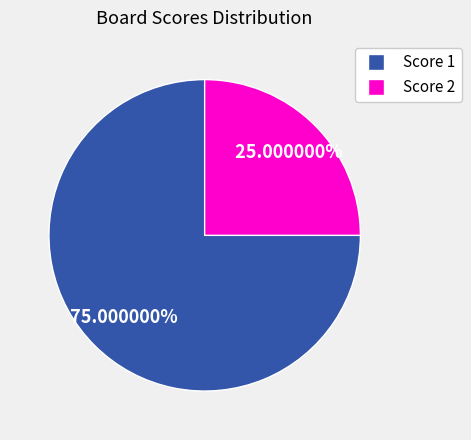

Does any single category account for the majority?

Yes